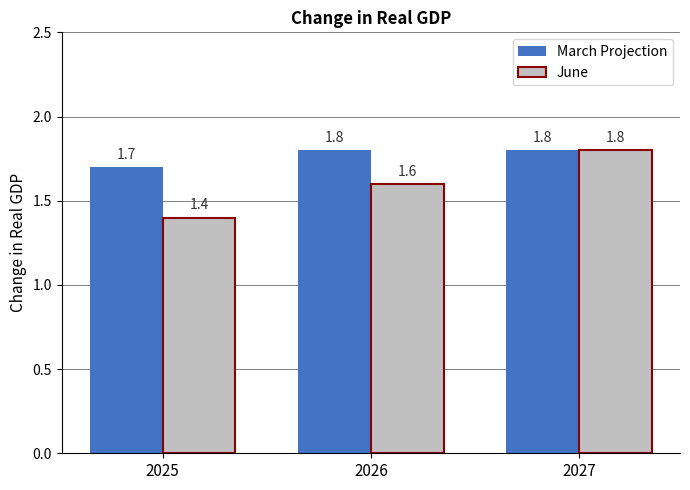

At which label is March Projection closest to 1?

2025